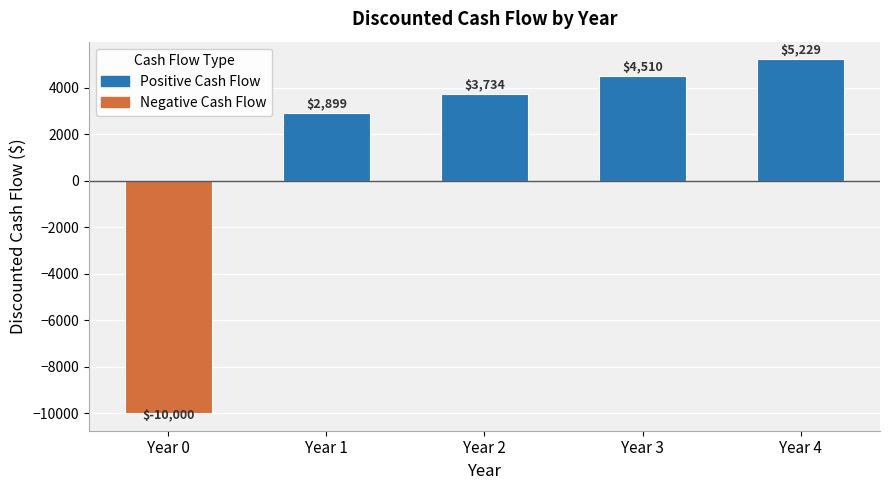

Count the number of data series in this chart.

1